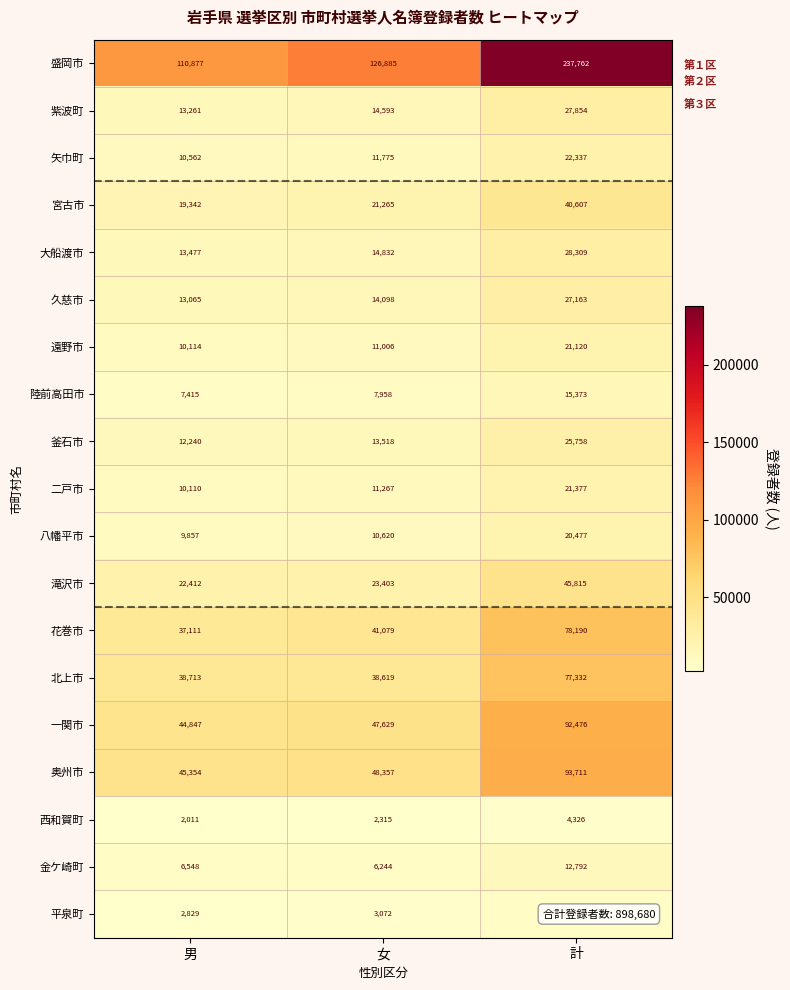

How many data points does each series have?

3